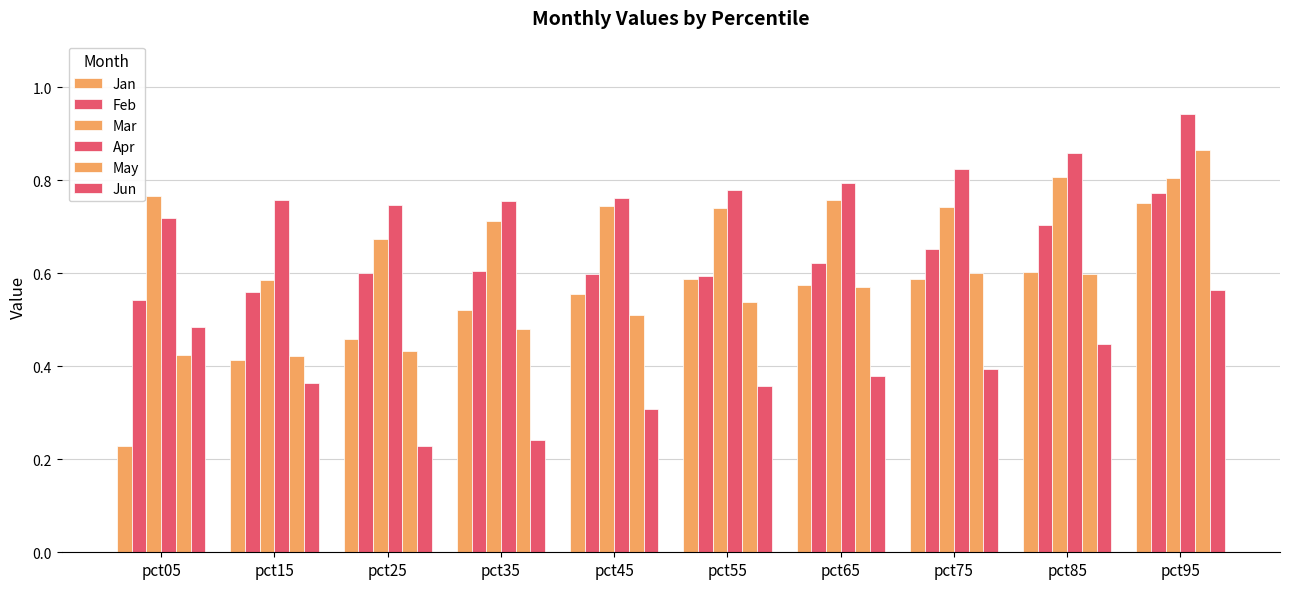

At which label is Jun closest to 0?

pct25